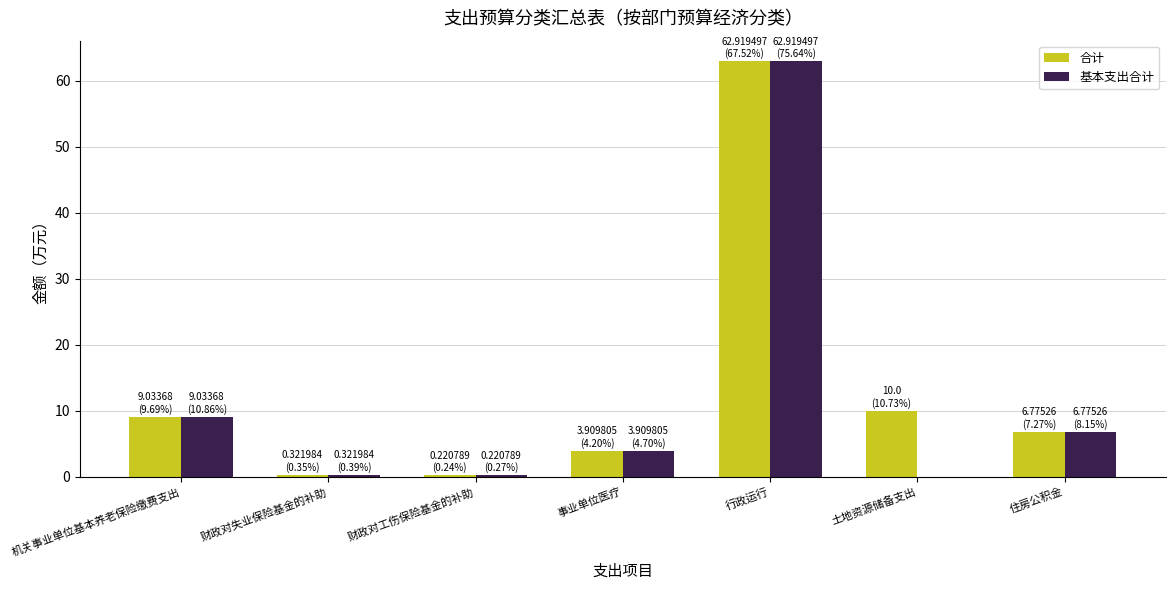

What is the greatest value displayed?

62.9